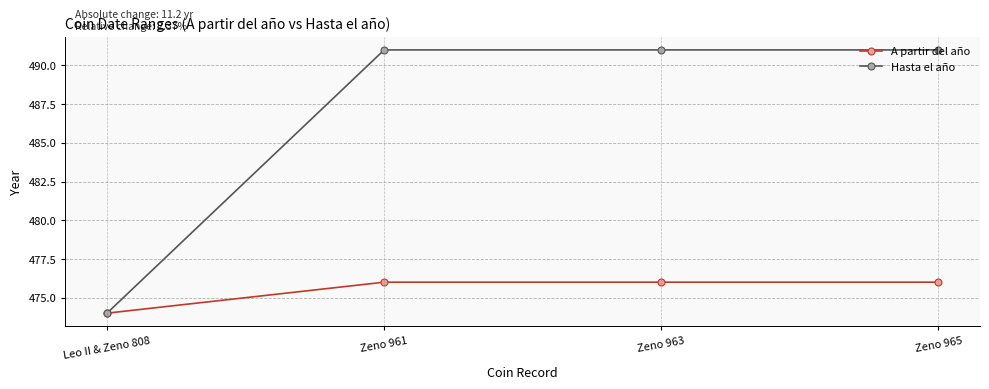

What is the difference between the highest and lowest values at Zeno 963?

15